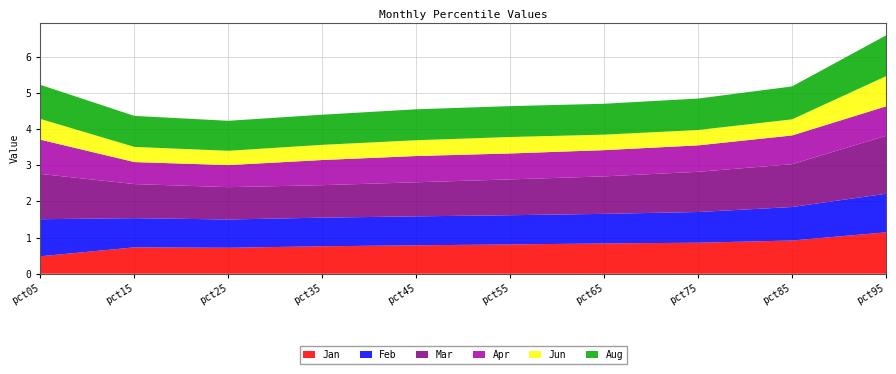

Reading left to right, transcribe all the data shown in this chart.

Jan: 0.5	0.7	0.7	0.8	0.8	0.8	0.8	0.9	0.9	1.1
Feb: 1.0	0.8	0.8	0.8	0.8	0.8	0.8	0.8	0.9	1.1
Mar: 1.3	0.9	0.9	0.9	0.9	1.0	1.0	1.1	1.2	1.6
Apr: 0.9	0.6	0.6	0.7	0.7	0.7	0.7	0.7	0.8	0.8
Jun: 0.6	0.4	0.4	0.4	0.4	0.5	0.4	0.4	0.4	0.8
Aug: 0.9	0.9	0.8	0.8	0.9	0.9	0.9	0.9	0.9	1.1